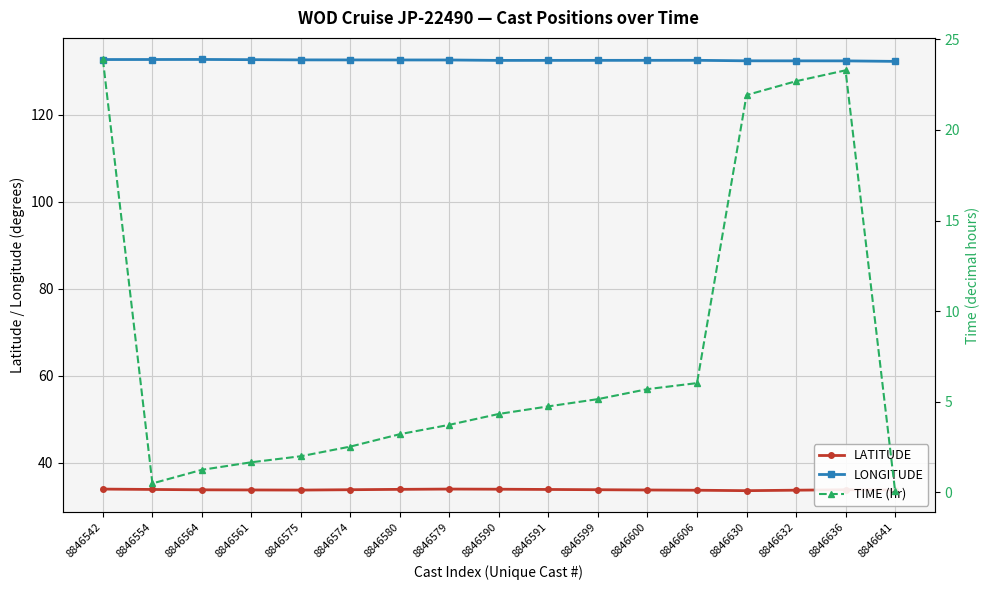

What is the maximum value for TIME (hr)?

23.9